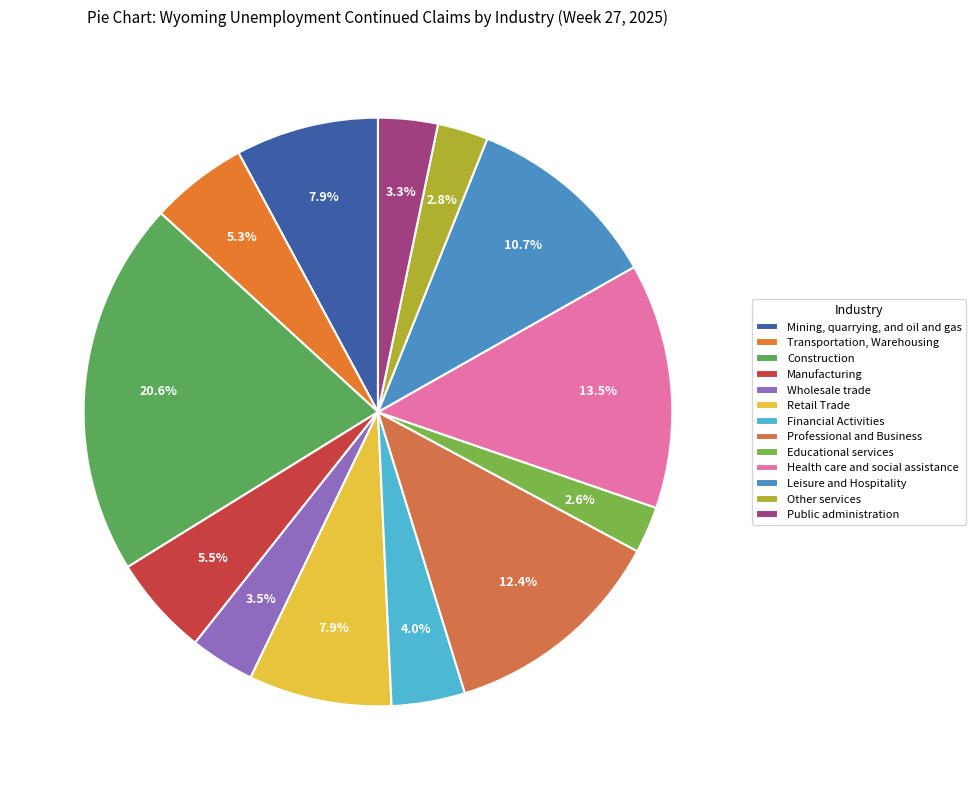

What percentage is the Professional and Business slice, to the nearest percent?

12%